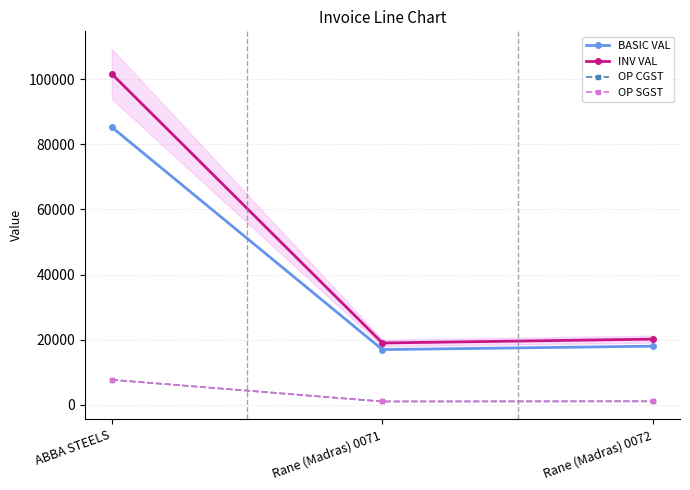

Reading left to right, list all the values displayed in this chart.

BASIC VAL: 85250.0	16950.0	18000.0
INV VAL: 101600.9	18984.0	20160.0
OP CGST: 7672.5	1017.0	1080.0
OP SGST: 7672.5	1017.0	1080.0